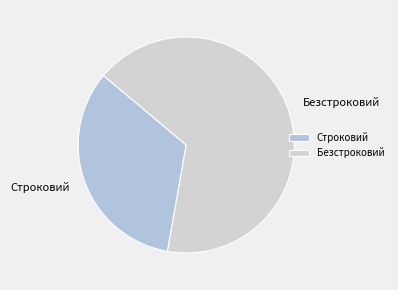

What is the largest slice in the pie chart?

Безстроковий